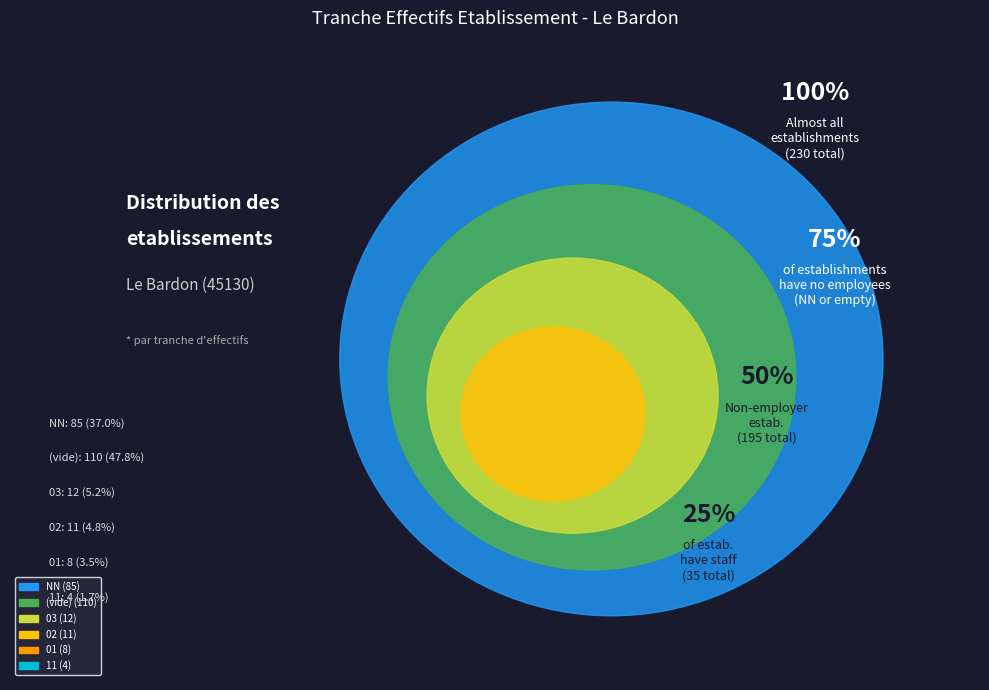

The other slice represents 46% of the pie. True or false?

False